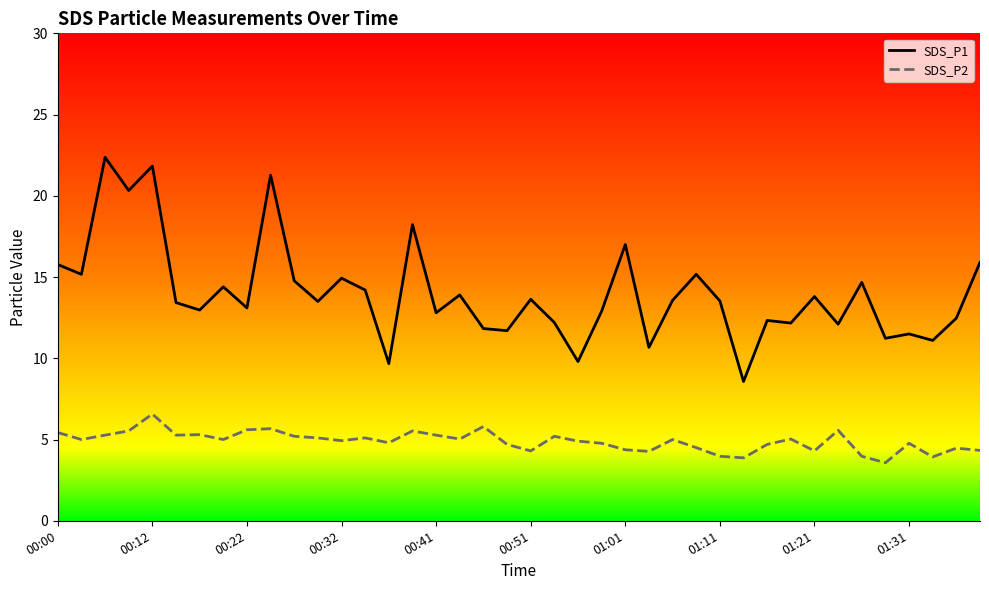

What is the average value of the SDS_P1 series?

14.0